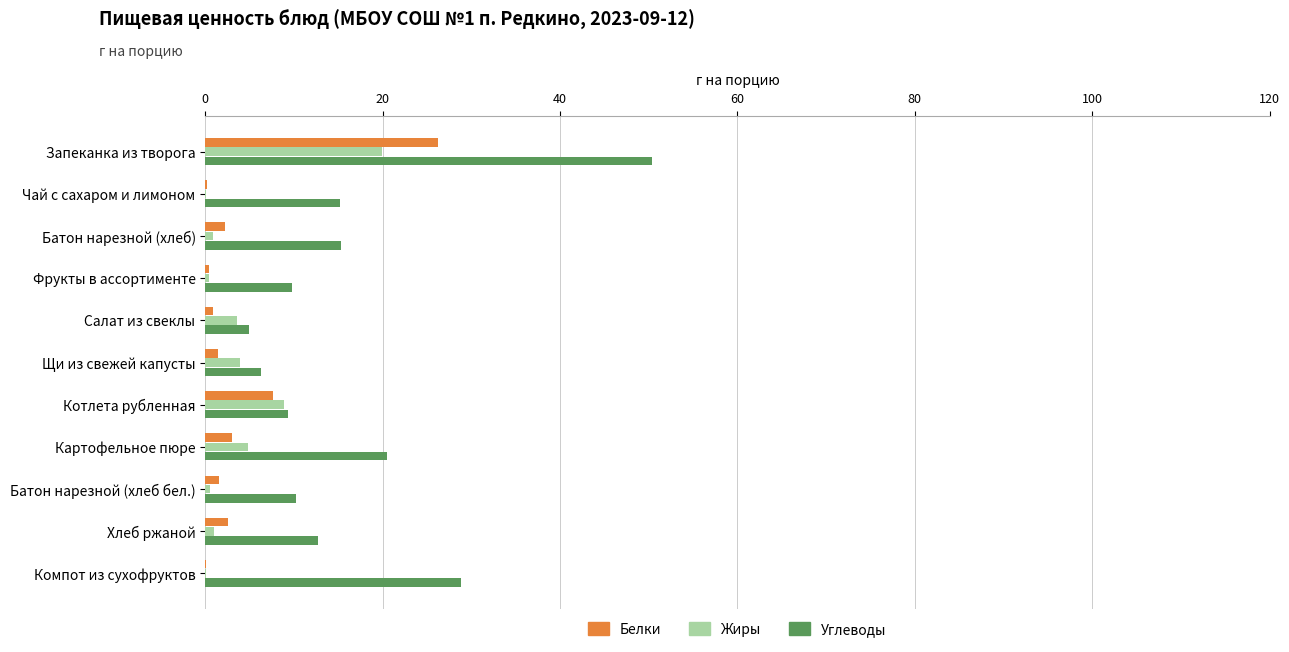

Which series has the largest total across all categories?

Углеводы